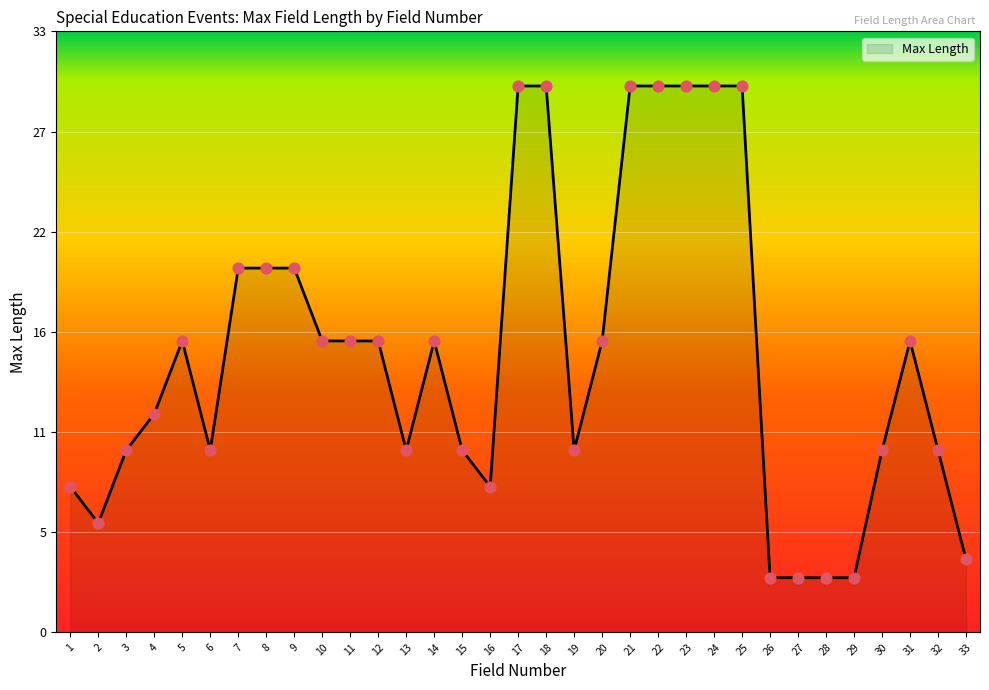

Is this an area chart (filled region under the line)?

Yes